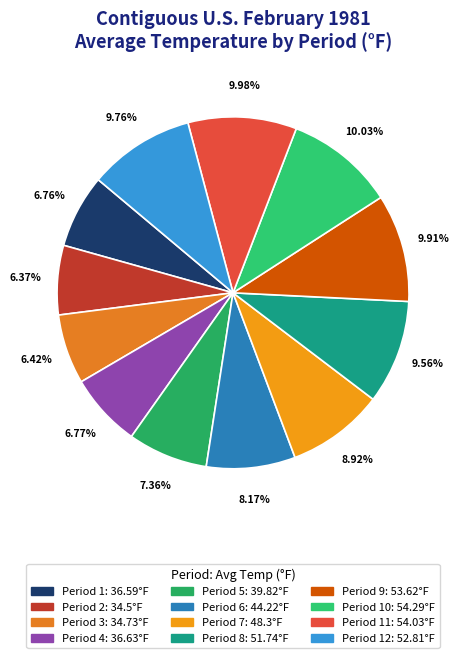

How many segments does this pie chart have?

12